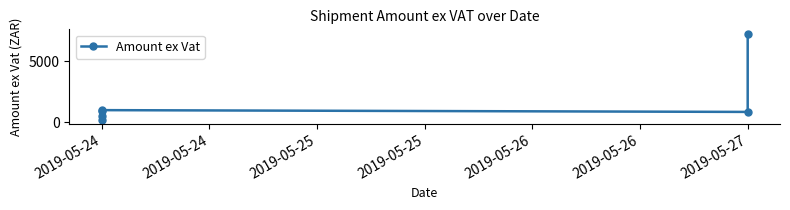

How many interior local valleys (lower than both neighbors) does the data have?

1